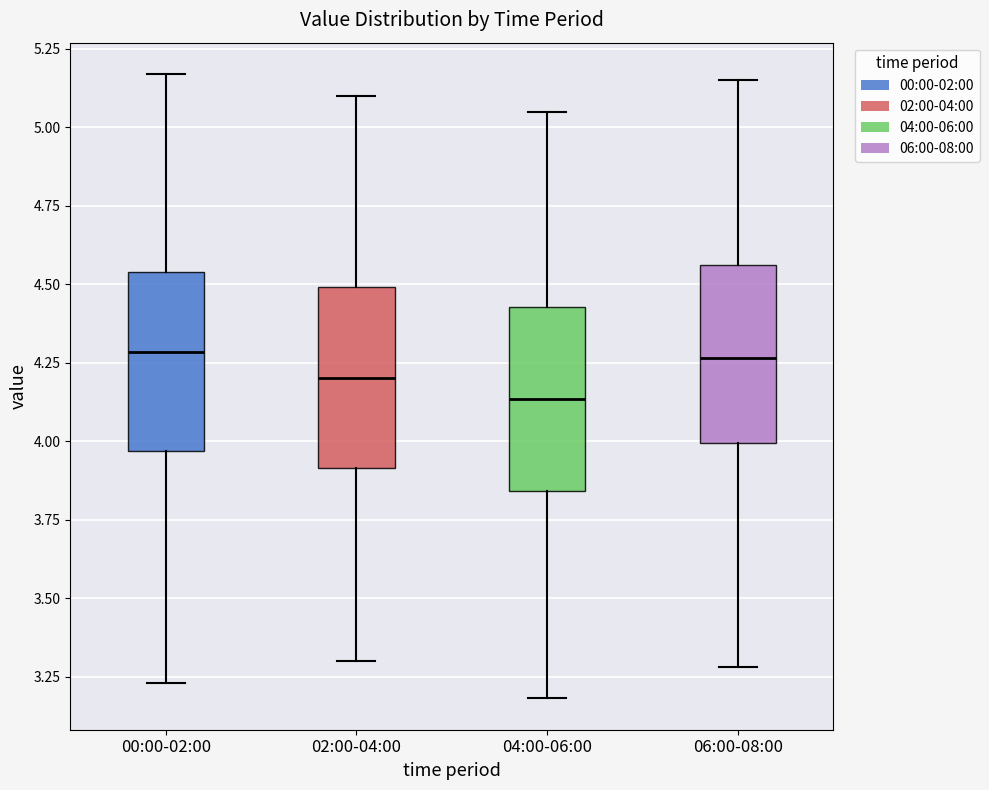

Reading left to right, transcribe this box plot: for each box, give where its median line is, the range the box spans, and where its two whiskers end, as read against the y-axis. The values are not printed on the chart, so give them approximately, as read against the axis.

00:00-02:00: median 4.30, box 3.95 to 4.55, whiskers 3.25 to 5.15
02:00-04:00: median 4.20, box 3.90 to 4.50, whiskers 3.30 to 5.10
04:00-06:00: median 4.15, box 3.85 to 4.45, whiskers 3.20 to 5.05
06:00-08:00: median 4.25, box 4.00 to 4.55, whiskers 3.30 to 5.15